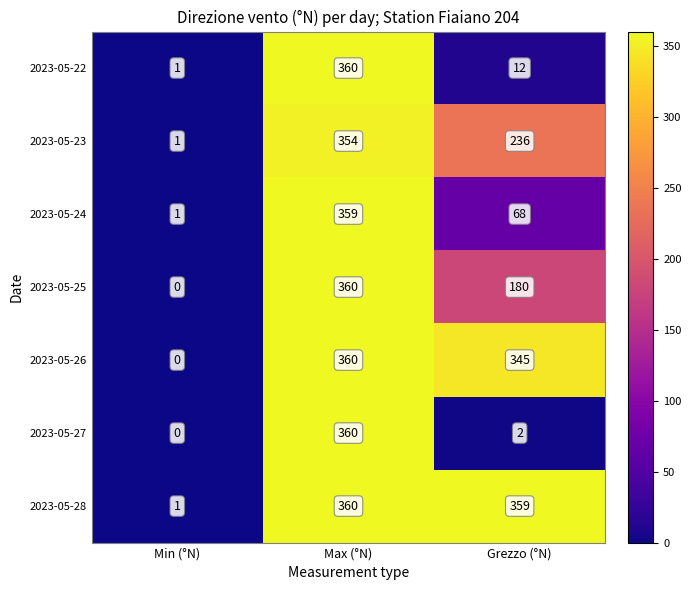

How many data points does each series have?

3